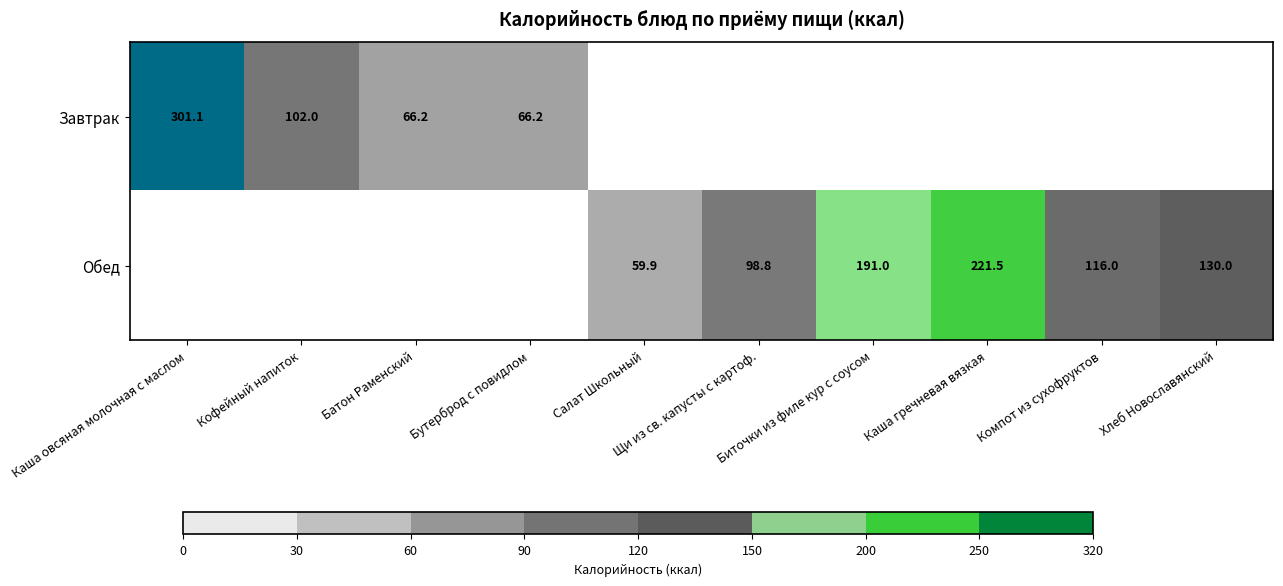

True or false: Обед has a value of 169.3 at Компот из сухофруктов.

False